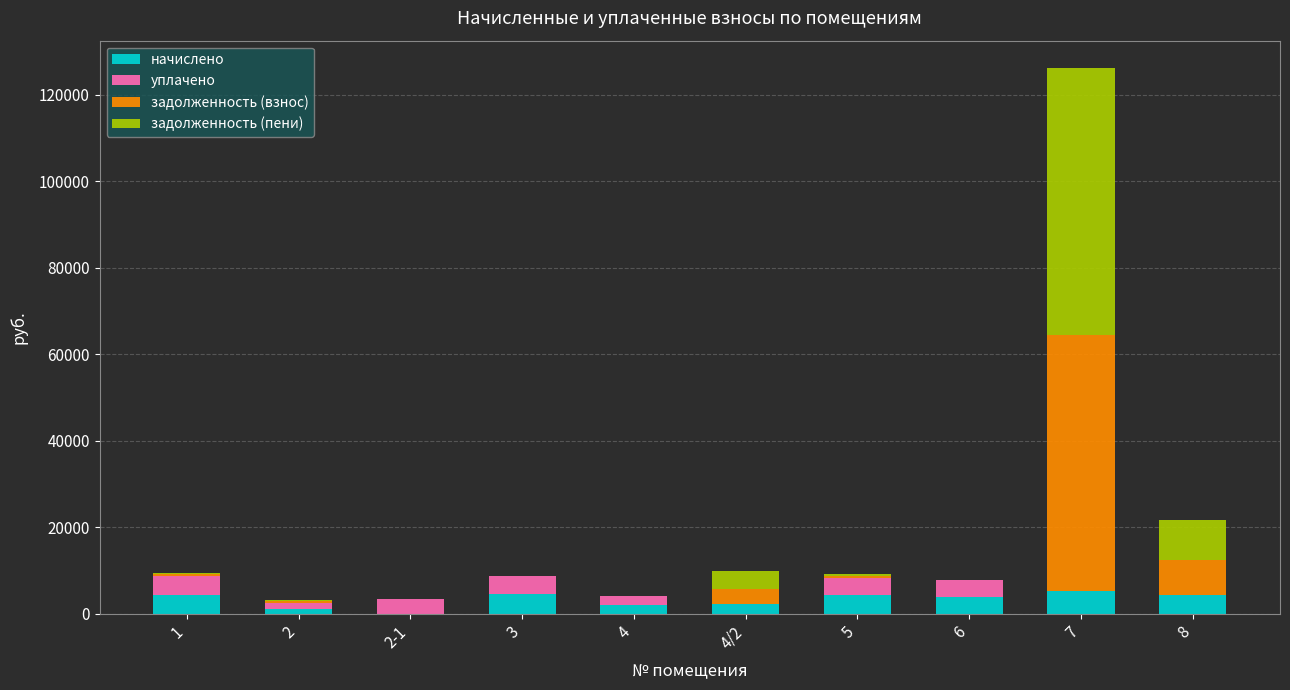

What is the total value across all series at 6?

7793.0